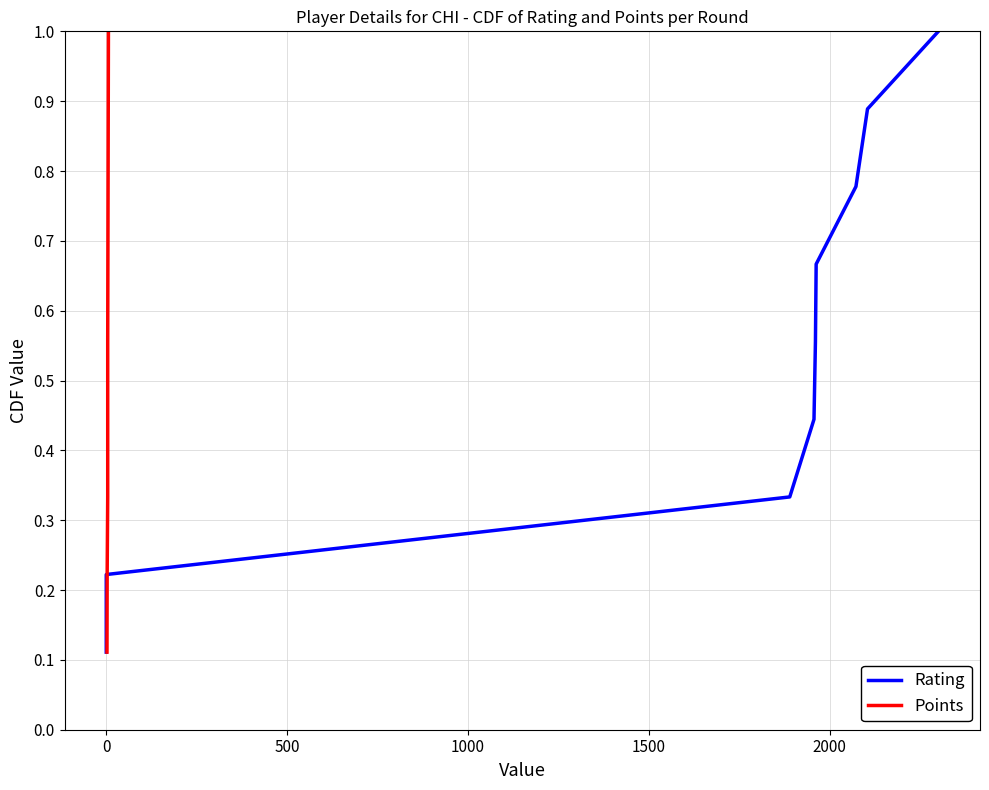

How many Rating values are between 0 and 1?

9